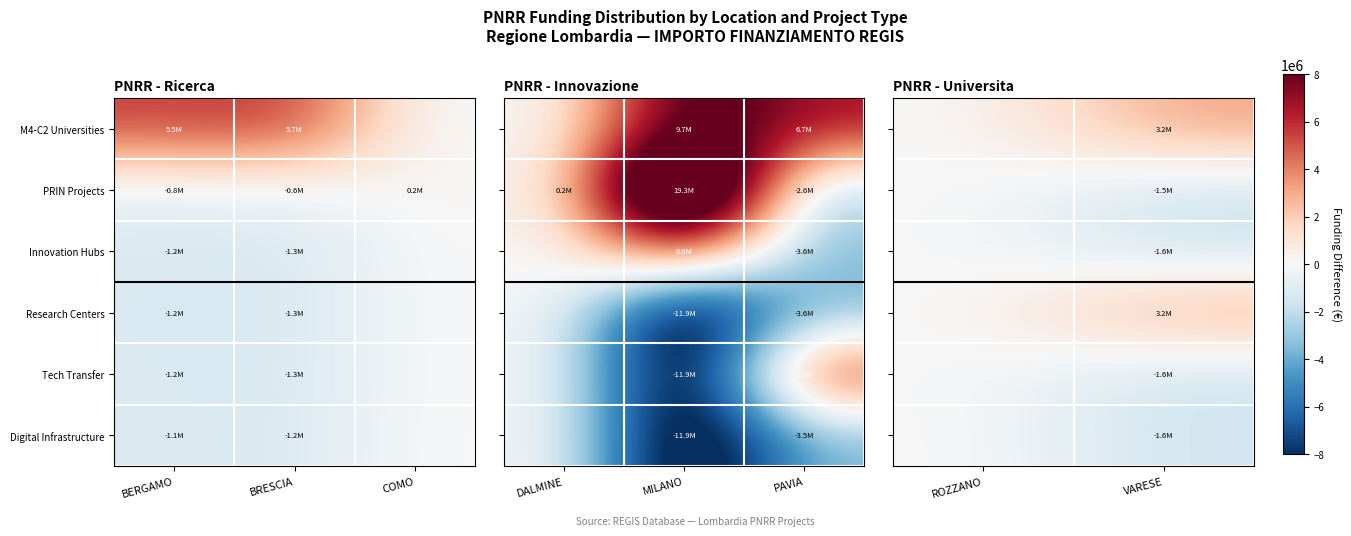

How many positive values does the Digital Infrastructure series have?

1